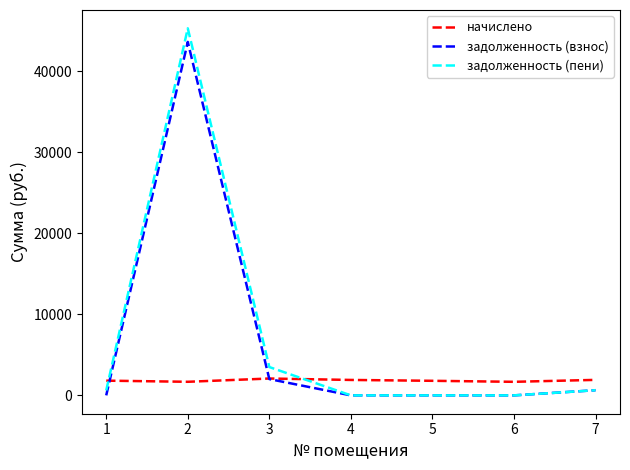

True or false: задолженность (пени) has a value of 3492.1 at 3.

True